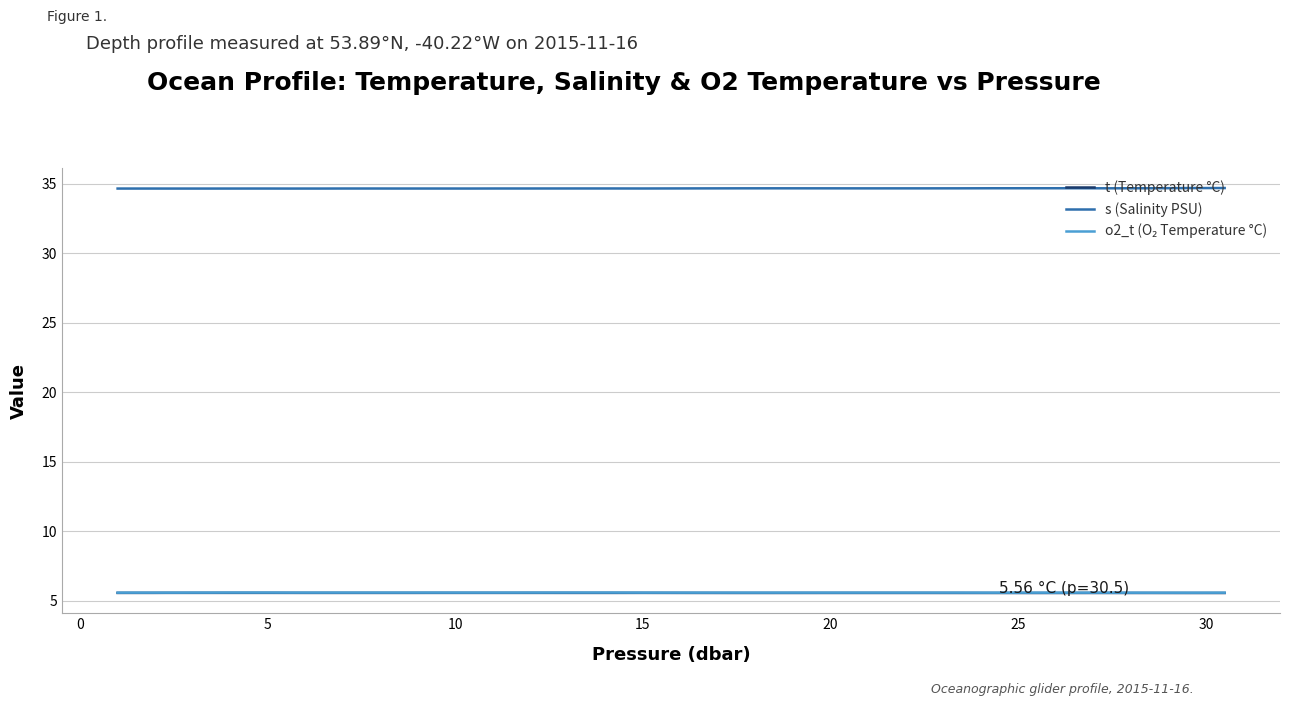

True or false: t (Temperature °C) and s (Salinity PSU) intersect in this chart.

False